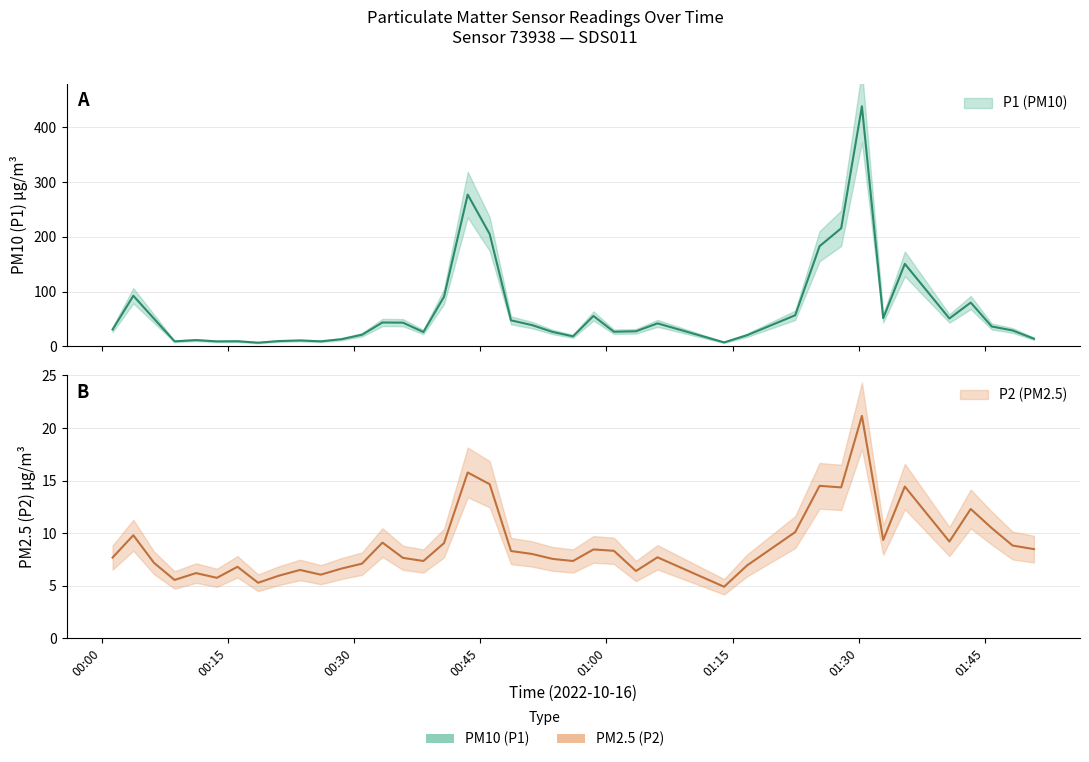

Which series has the widest spread of values?

P1